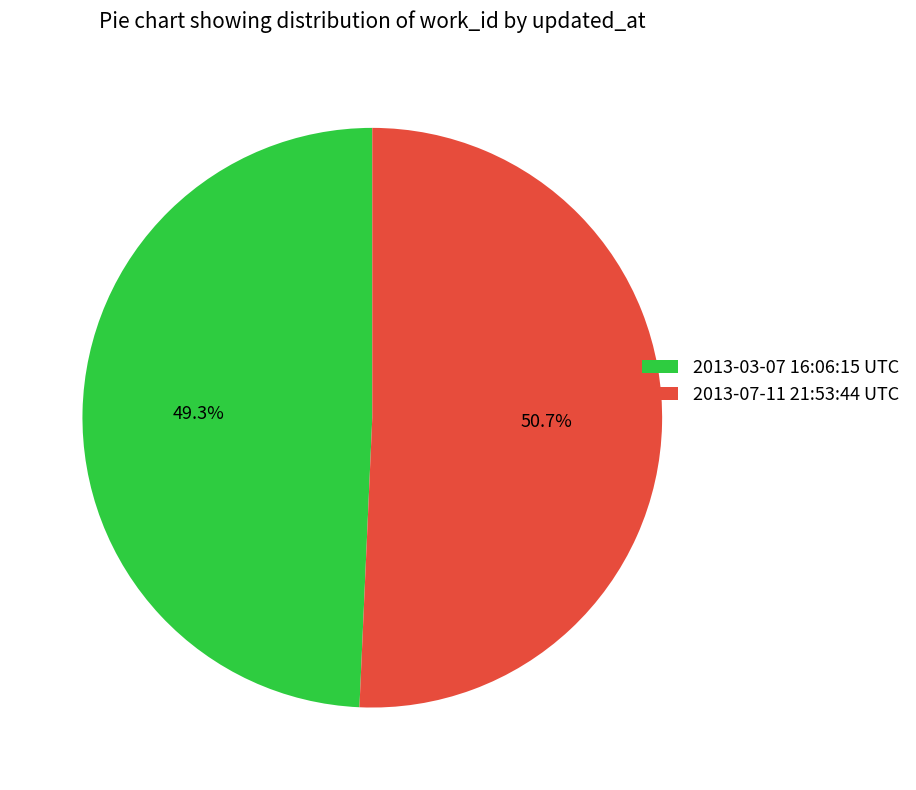

Combined, do 2013-07-11 21:53:44 UTC and 2013-03-07 16:06:15 UTC account for over 50%?

Yes